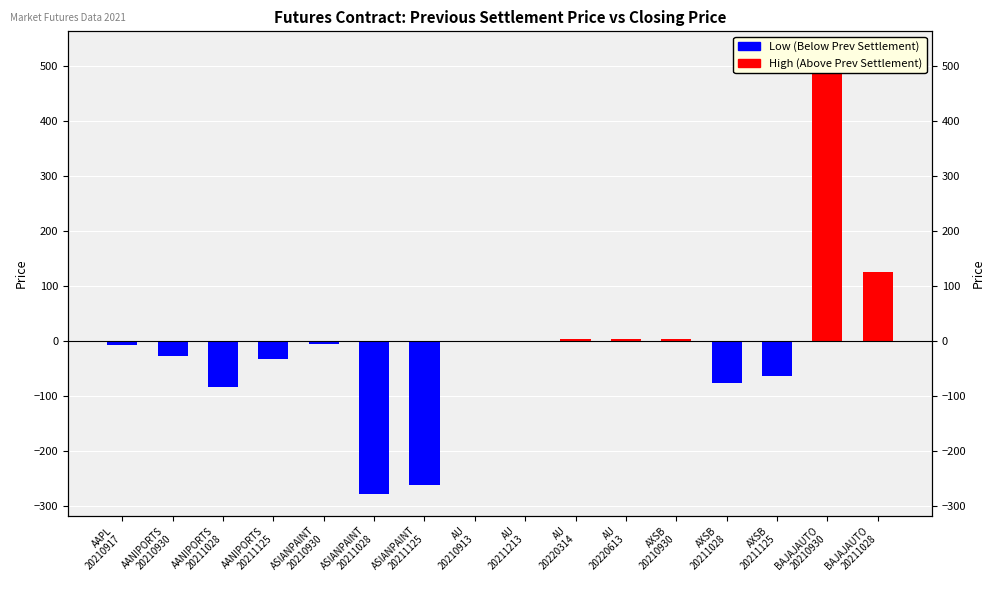

Where is High (Above Prev Settlement) nearest to the value 261?

BAJAJAUTO
20211028